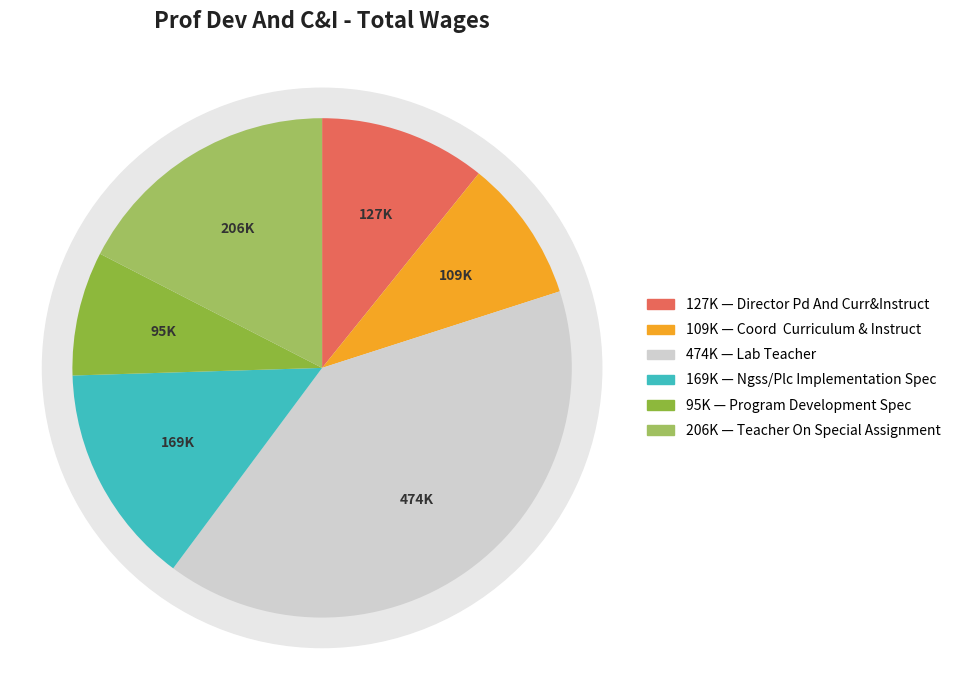

What percentage is the Program Development Spec slice, to the nearest percent?

8%